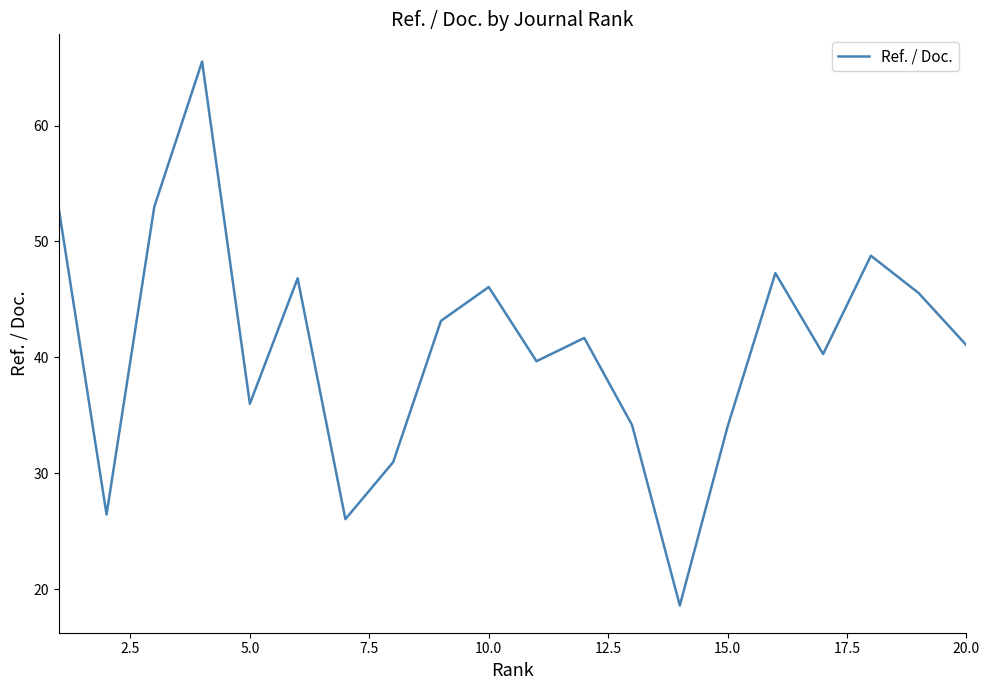

What is the minimum value shown in the chart?

18.6